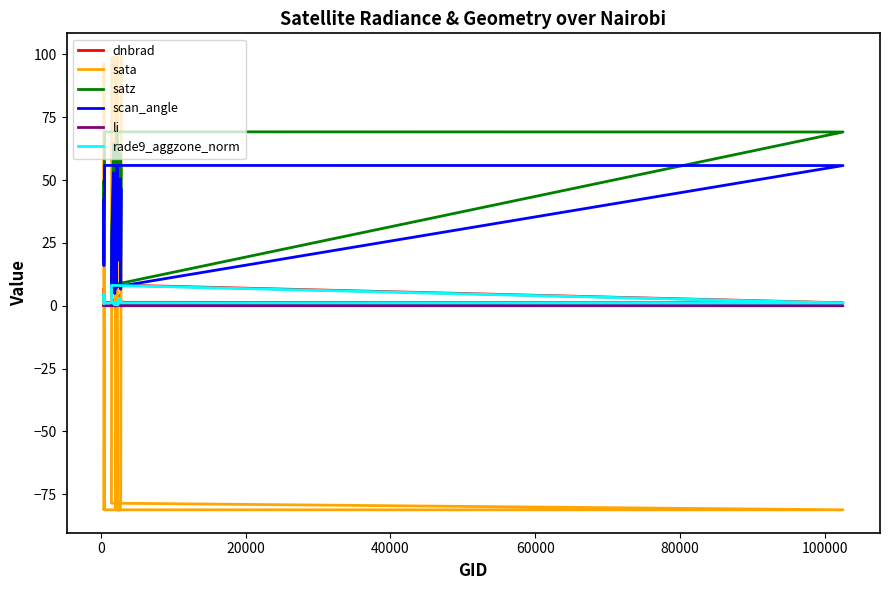

True or false: sata and rade9_aggzone_norm intersect in this chart.

True